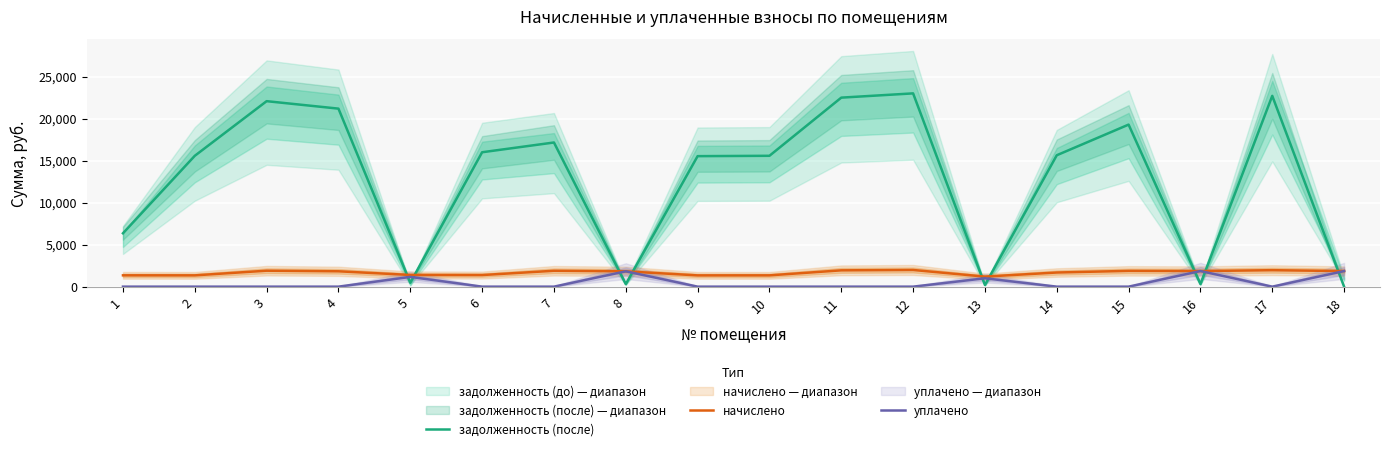

At which label is задолженность (после) closest to 11501?

9